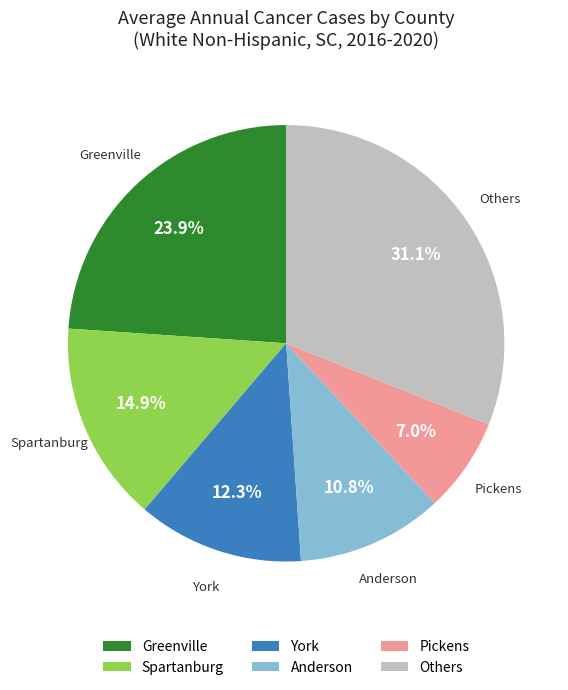

Which slice is the largest?

Others